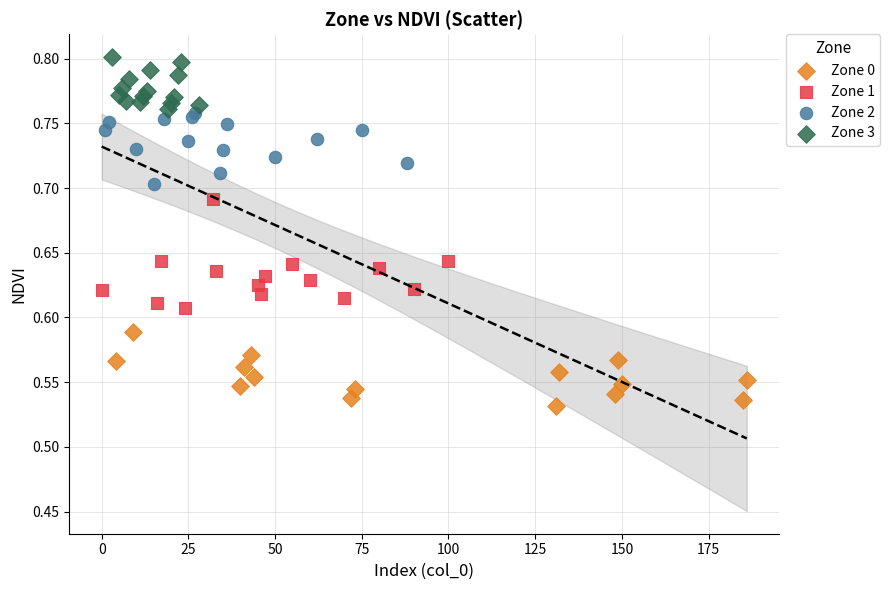

Which series reaches the maximum Y coordinate?

Zone 3